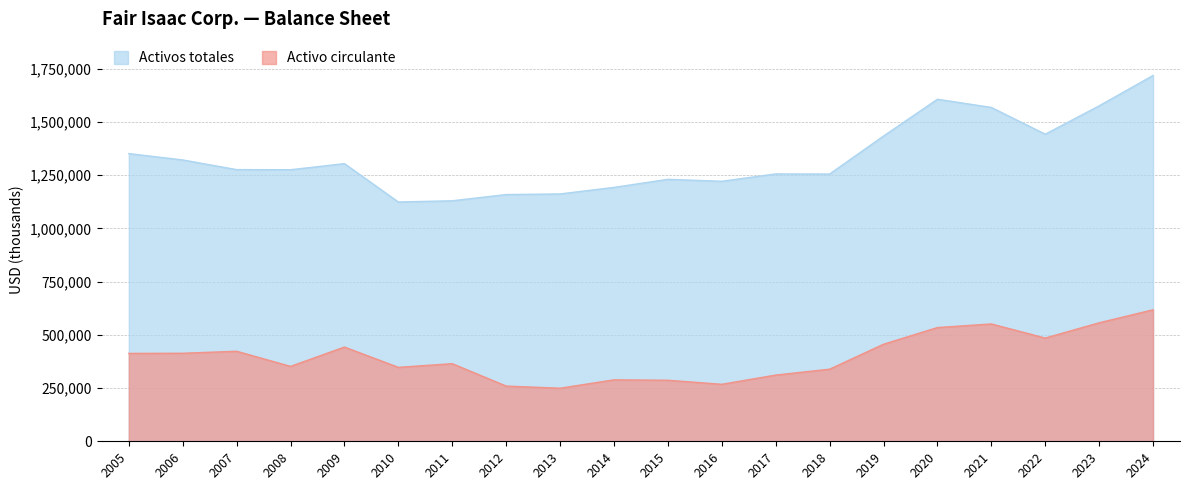

Reading left to right, what are all the values shown in this chart?

Activo circulante: 412680	413310	422751	351702	442558	347175	364481	259325	249188	288527	286602	267638	310931	338512	455706	534078	550974	484715	556448	617413
Activos totales: 1351061	1321205	1275771	1275253	1303888	1123716	1129468	1158611	1161547	1192298	1230163	1221052	1255620	1255079	1433448	1606240	1567776	1442034	1575281	1717884